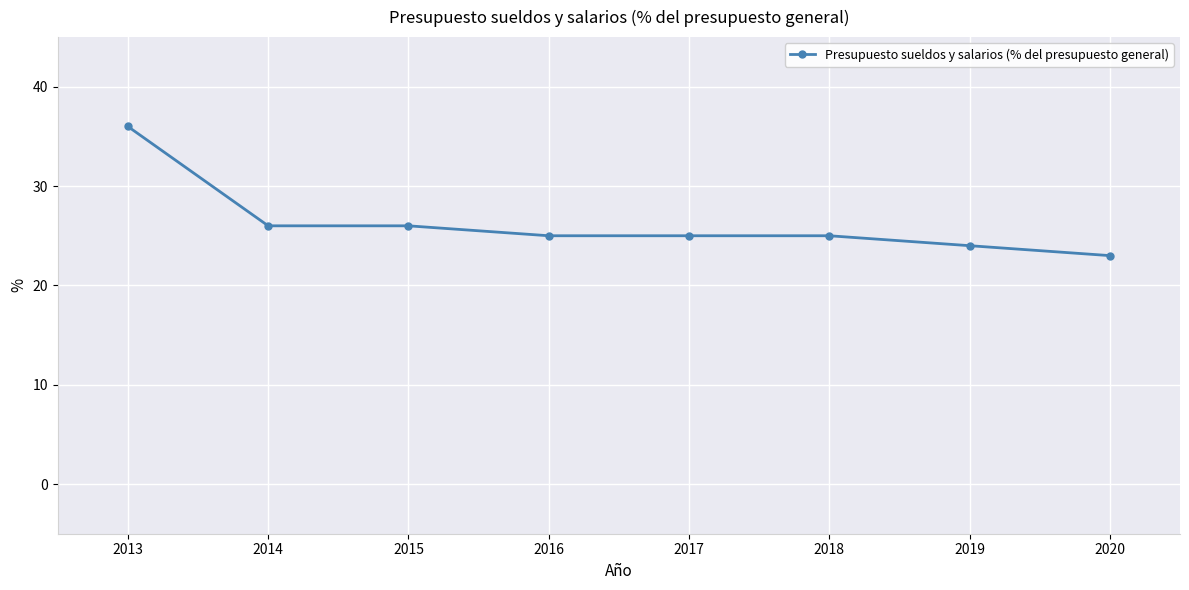

Approximately how many times larger is the value at 2015 compared to 2020?

1.1